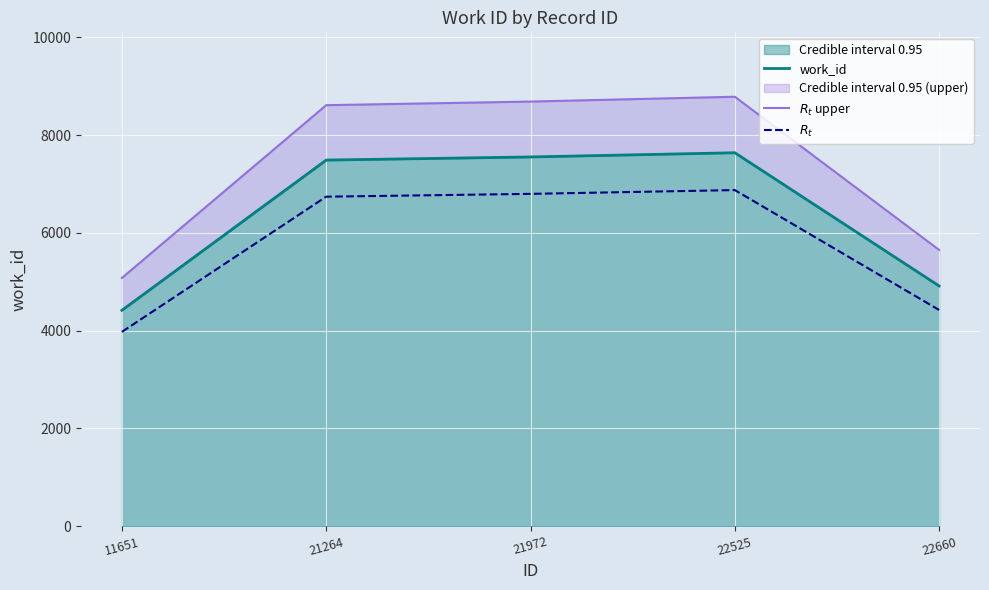

Reading left to right, transcribe all the data shown in this chart.

work_id: 4416.0	7490.0	7554.0	7640.0	4914.0
$R_t$ upper: 5078.4	8613.5	8687.1	8786.0	5651.1
$R_t$: 3974.4	6741.0	6798.6	6876.0	4422.6